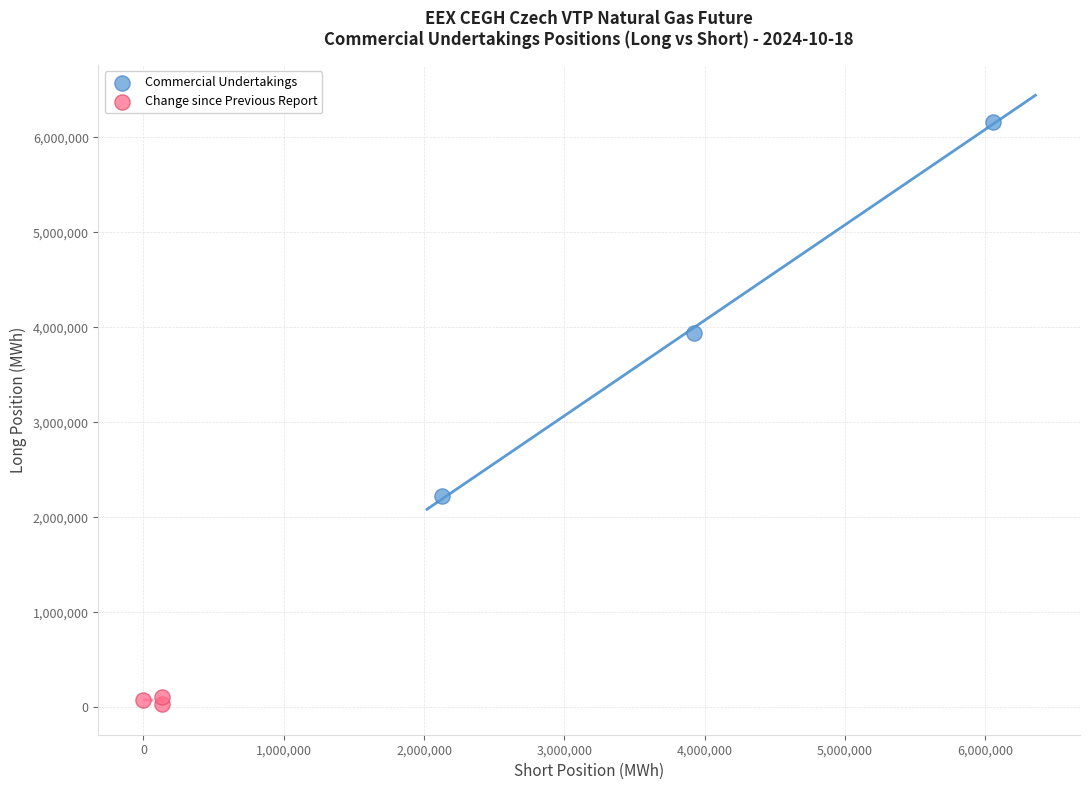

Which series has the largest Y range (max minus min)?

Commercial Undertakings